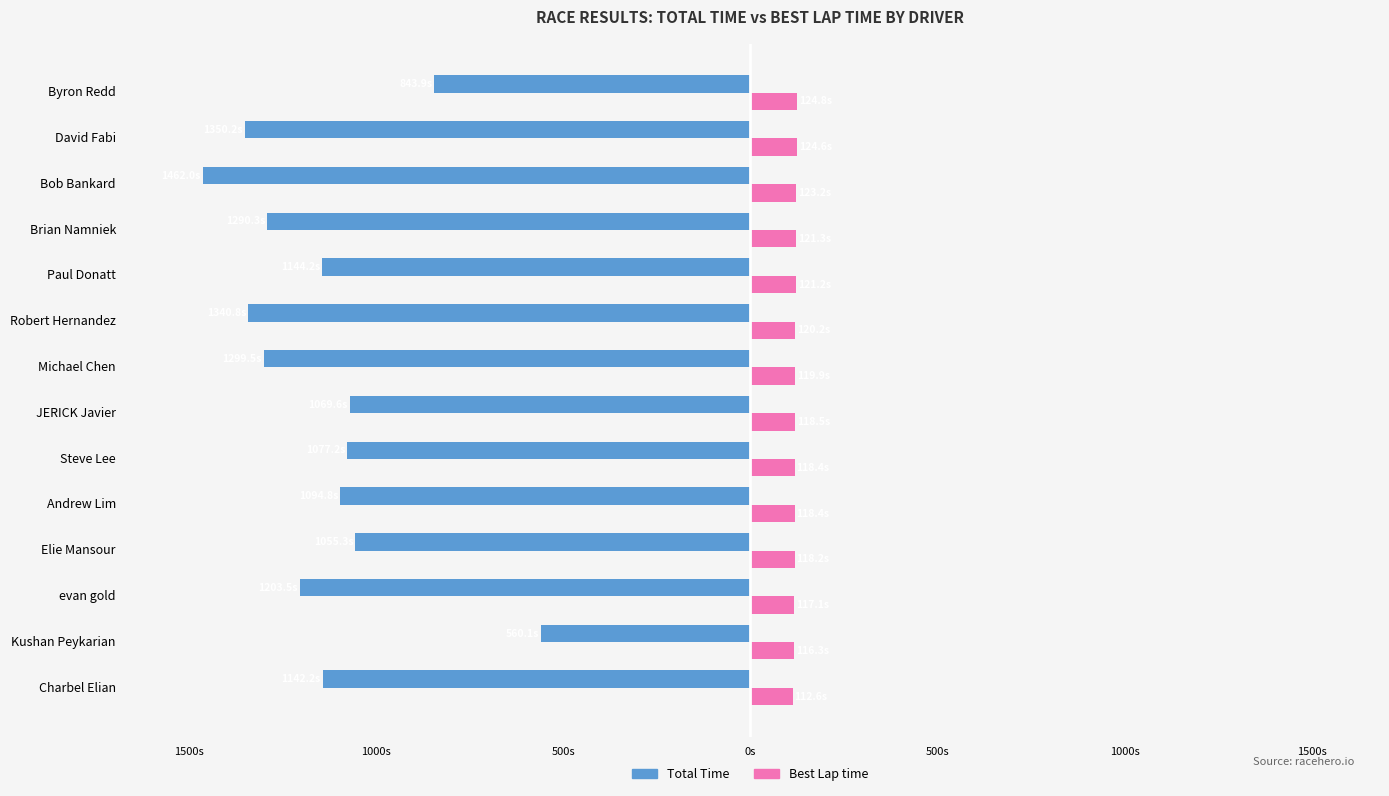

What are all the series names shown in the legend?

Total Time, Best Lap time